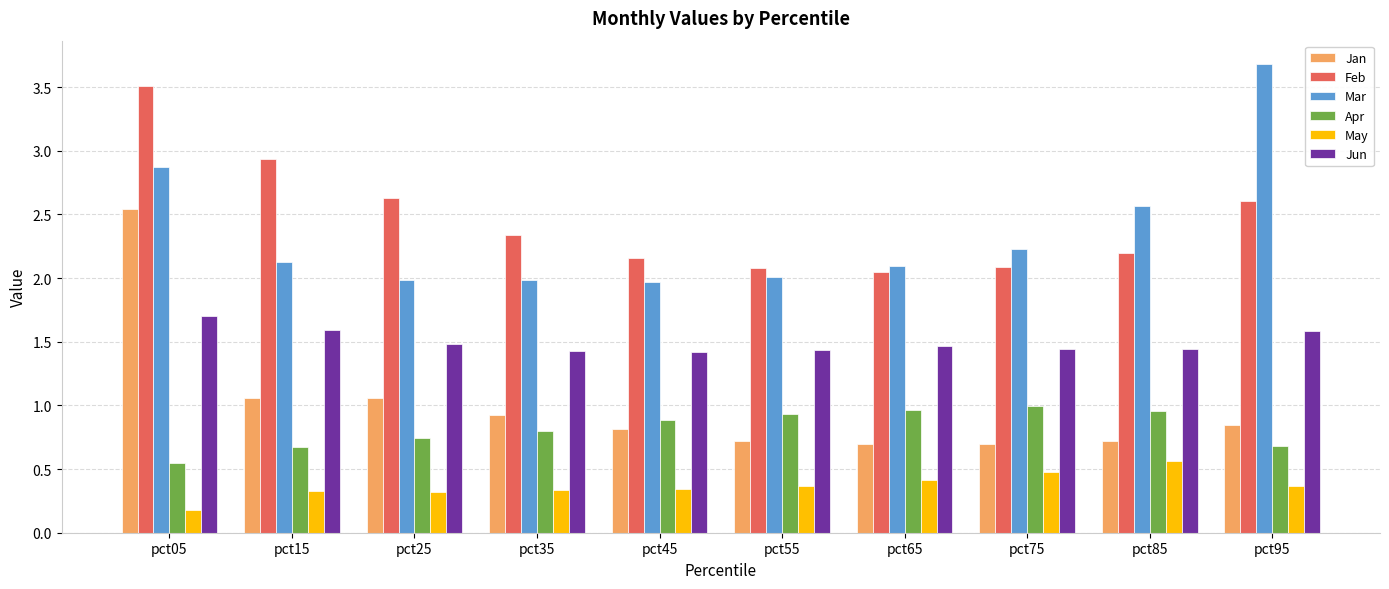

What is the difference between the highest and lowest values at pct15?

2.6